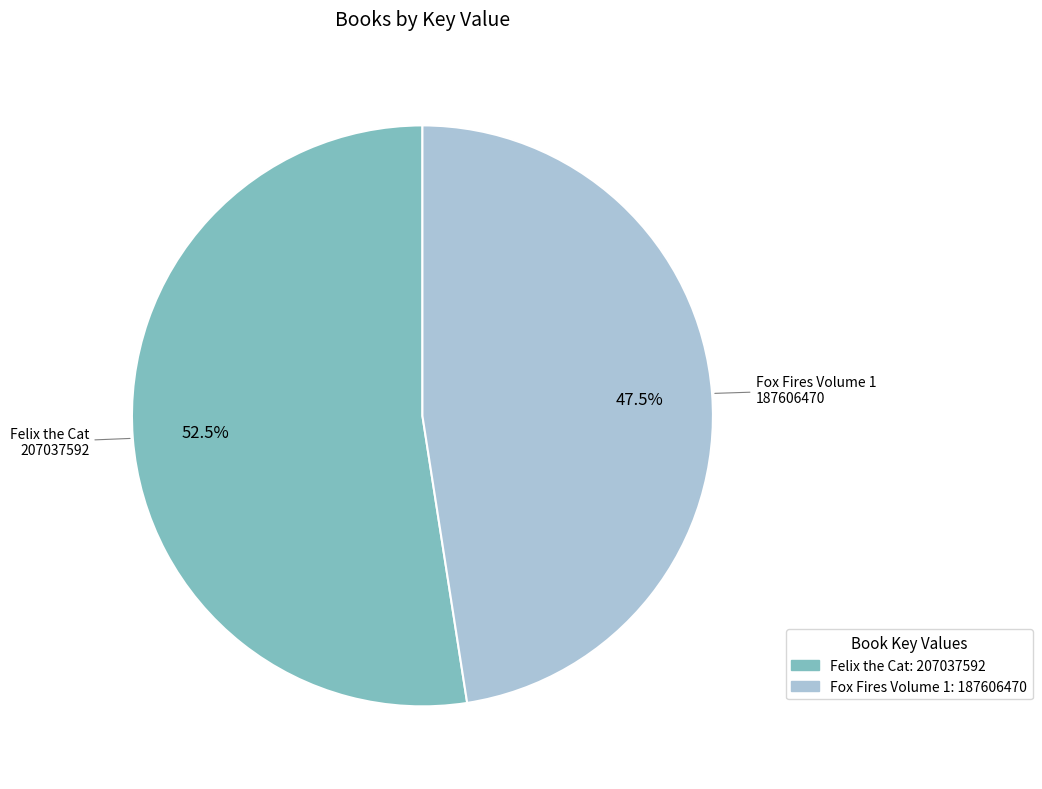

Is there any slice that represents more than half of the pie?

Yes